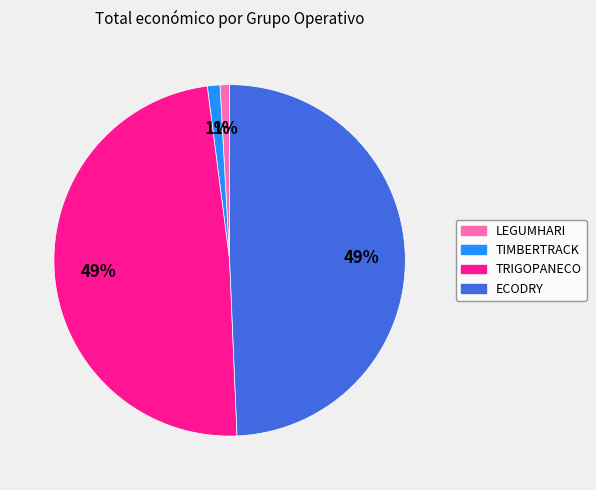

To the nearest percent, what percentage of the pie is ECODRY?

49%